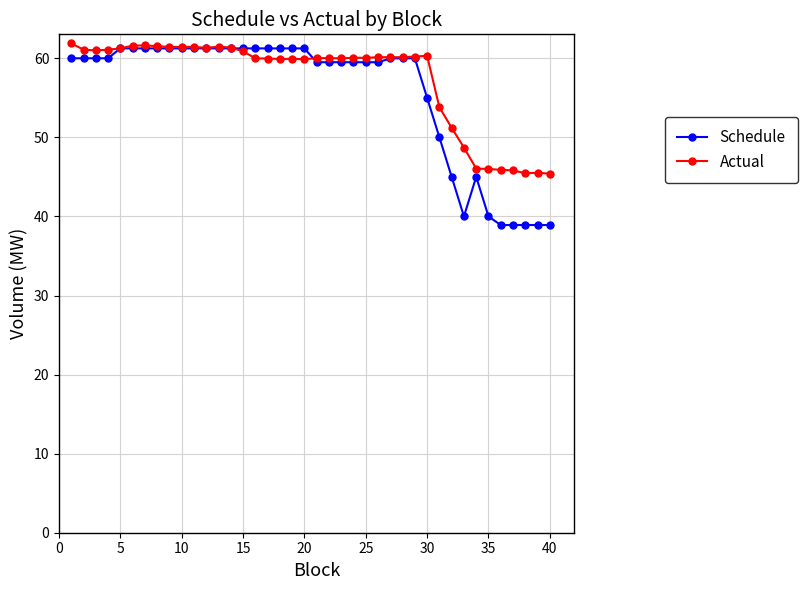

Which series has the largest range (max minus min)?

Schedule